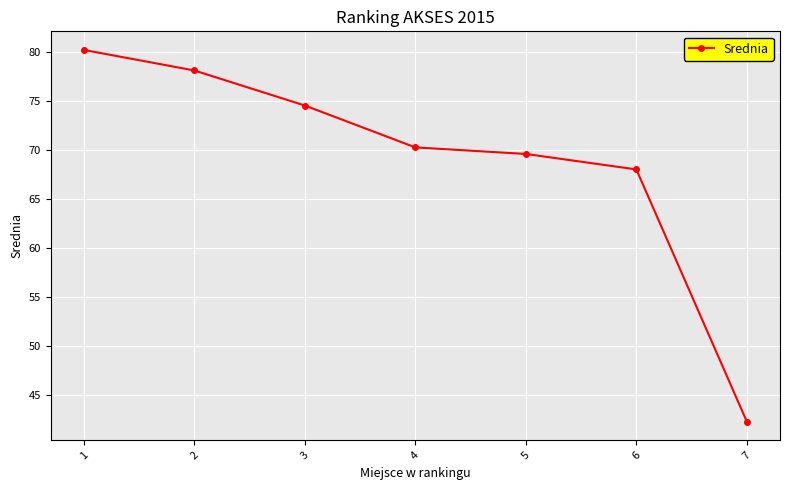

What is the value of the 1st point from the left?

80.2